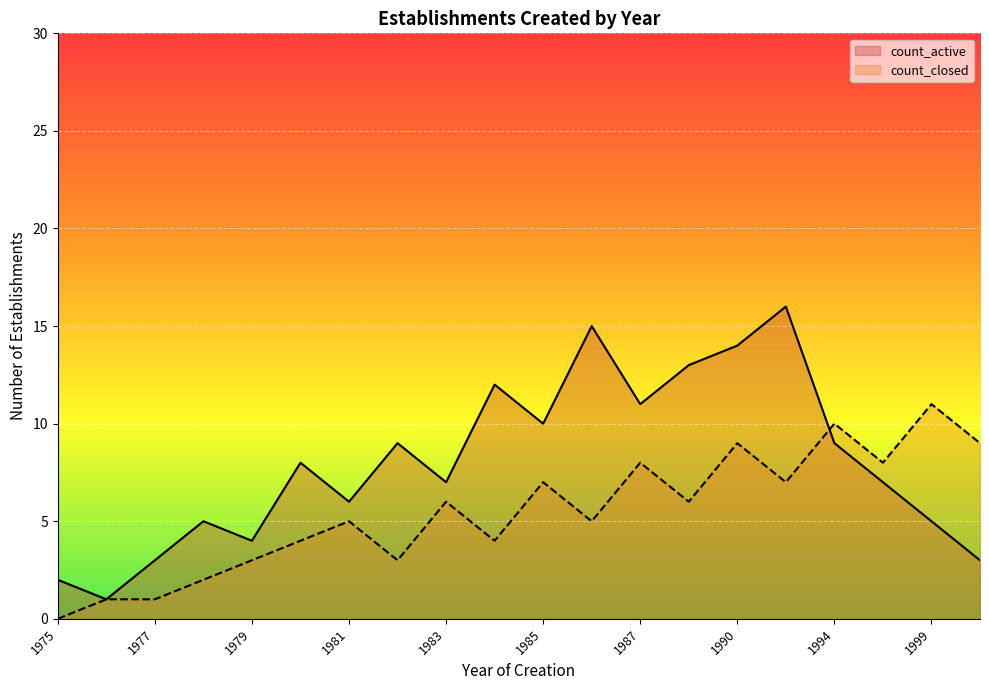

What are all the series names shown in the legend?

count_active, count_closed